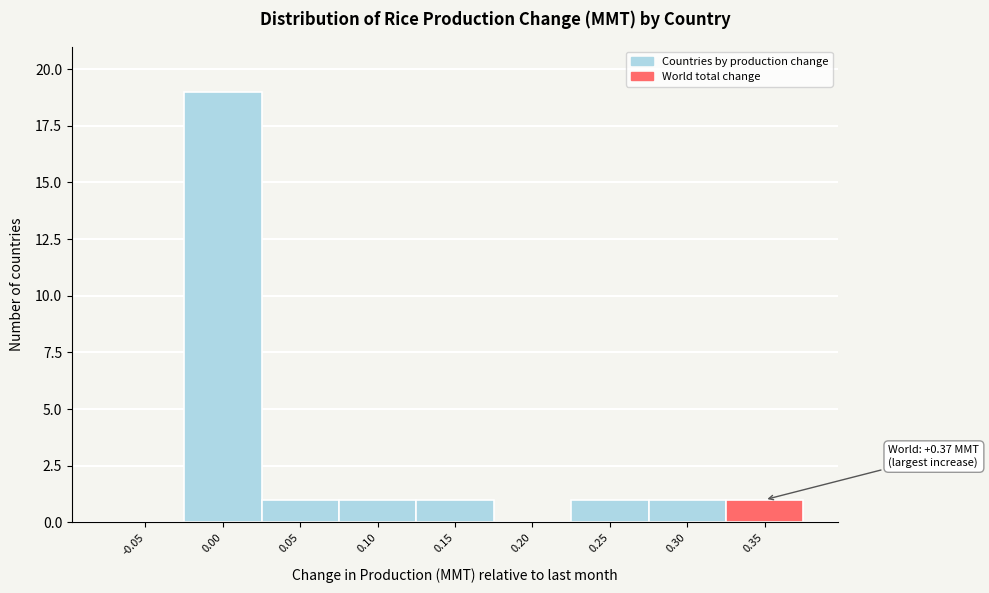

Reading right to left, what are all the values shown in this chart?

0.35=1	0.30=1	0.25=1	0.20=0	0.15=1	0.10=1	0.05=1	0.00=19	-0.05=0